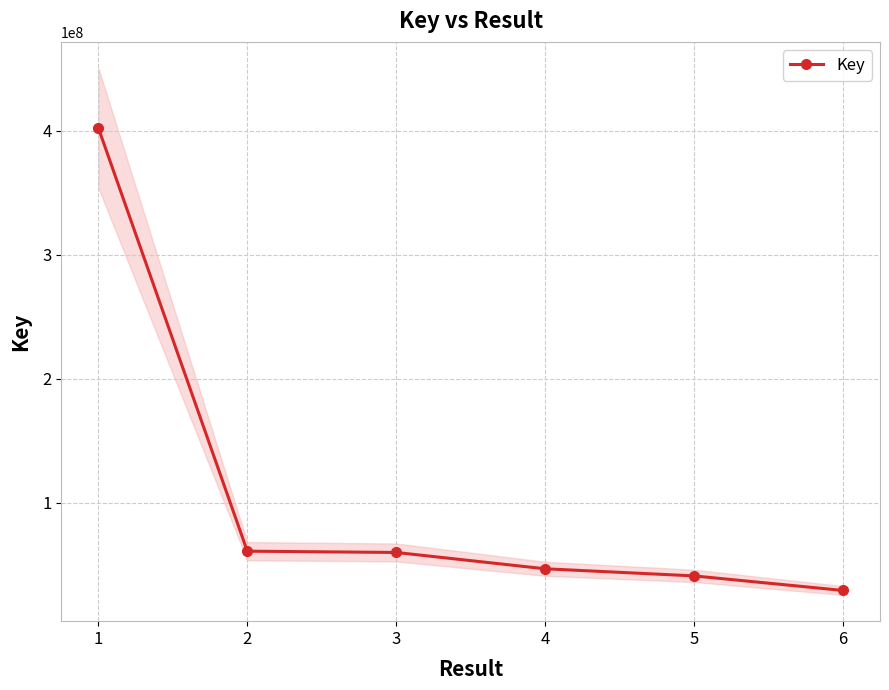

What is the difference between the maximum and minimum values?

372496800